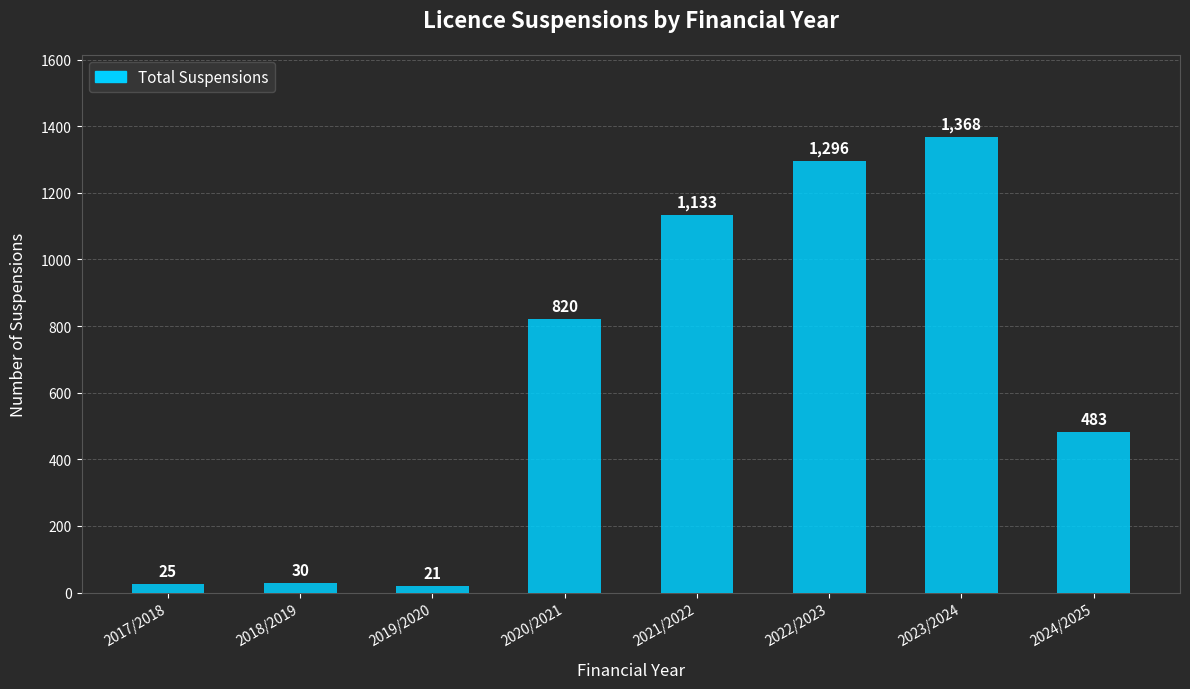

What is the value of the 2nd bar from the left?

30